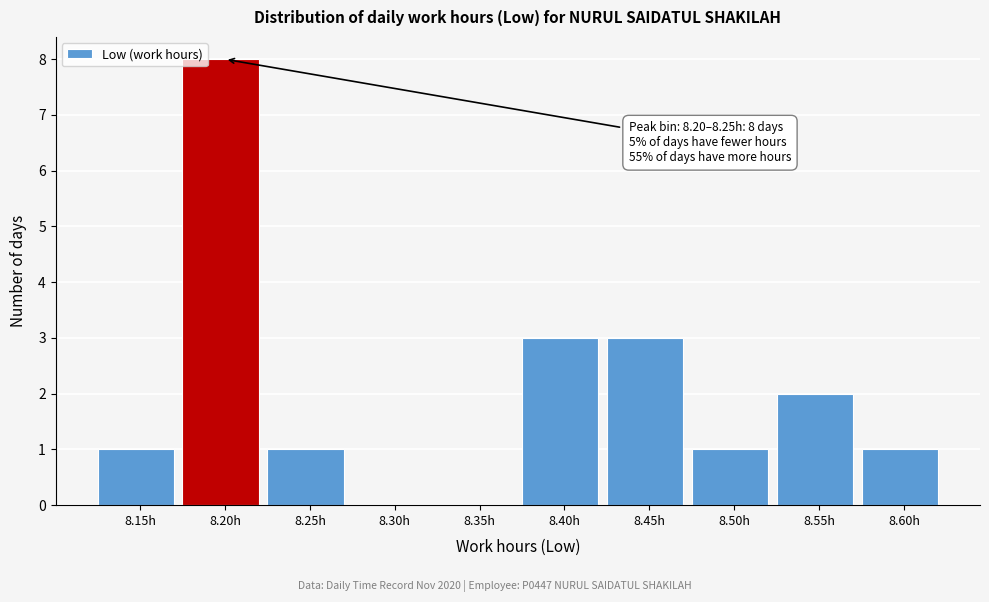

Reading left to right, transcribe all the data shown in this chart.

8.15h=1	8.20h=8	8.25h=1	8.30h=0	8.35h=0	8.40h=3	8.45h=3	8.50h=1	8.55h=2	8.60h=1